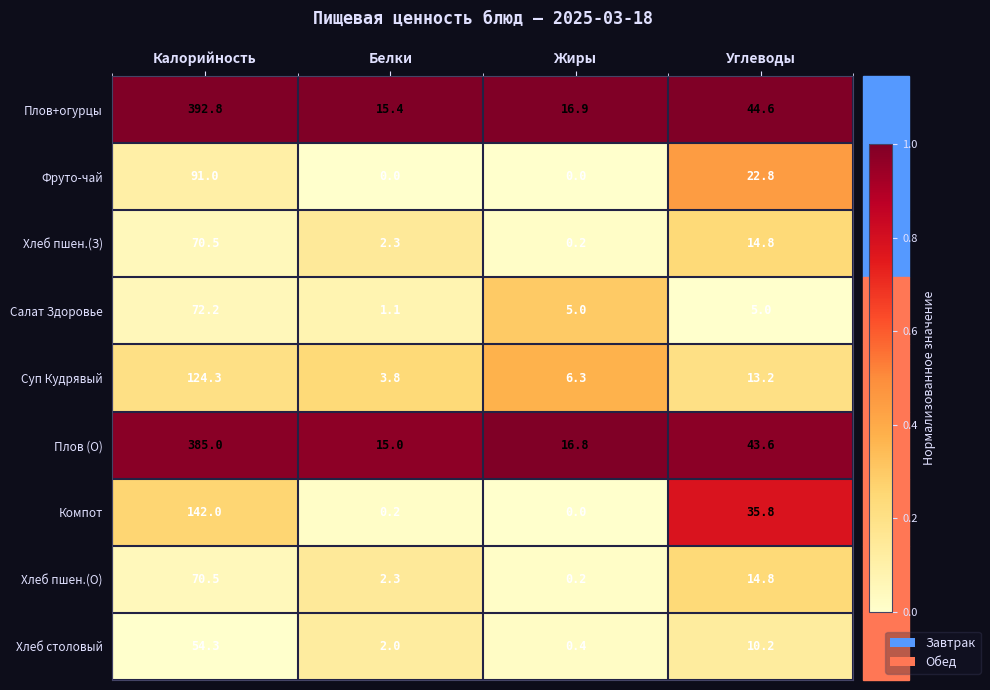

What is the highest value of the Хлеб пшен.(З) series?

70.5